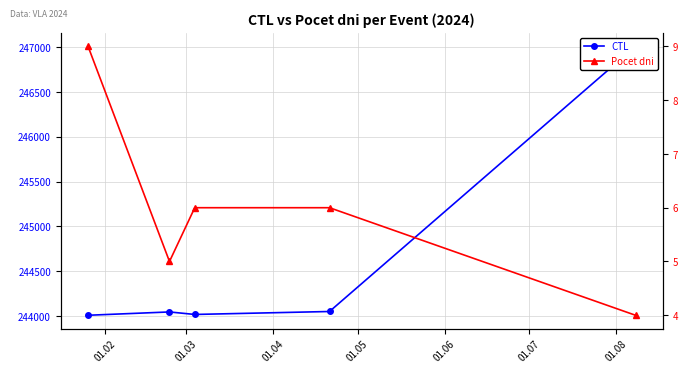

Is the value of CTL at 01.05 greater than the value of Pocet dni at 01.04?

Yes